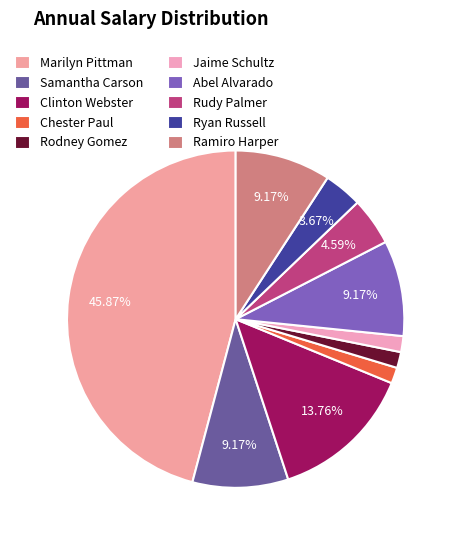

Which category has the biggest portion of the pie?

Marilyn Pittman